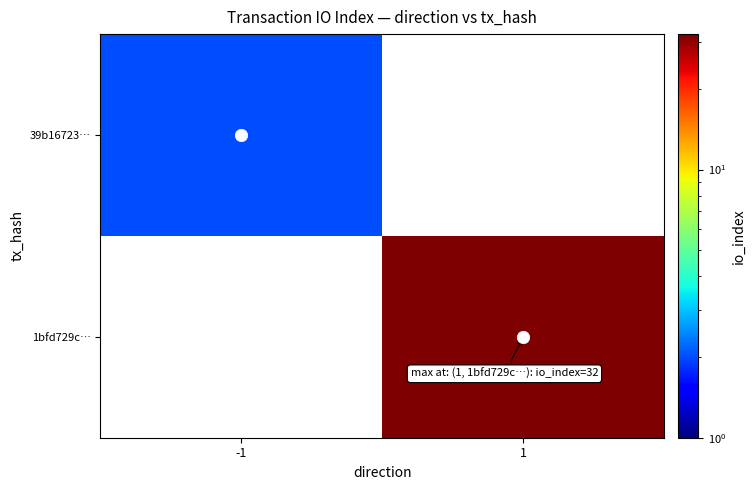

Reading left to right, extract all data points from this chart.

39b16723…: -1=2	1=0
1bfd729c…: -1=0	1=32